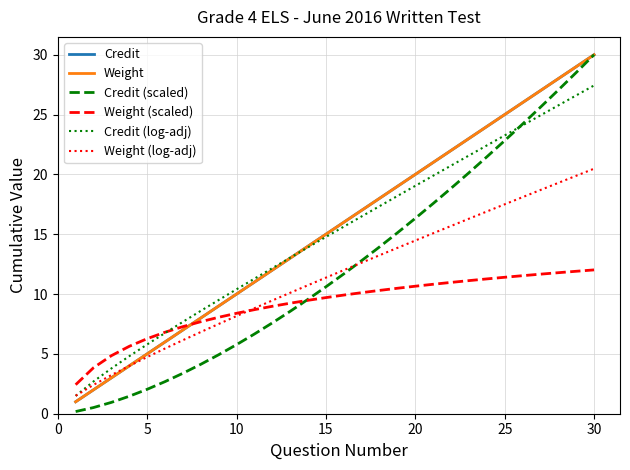

Does the chart display data point markers on the line(s)?

No